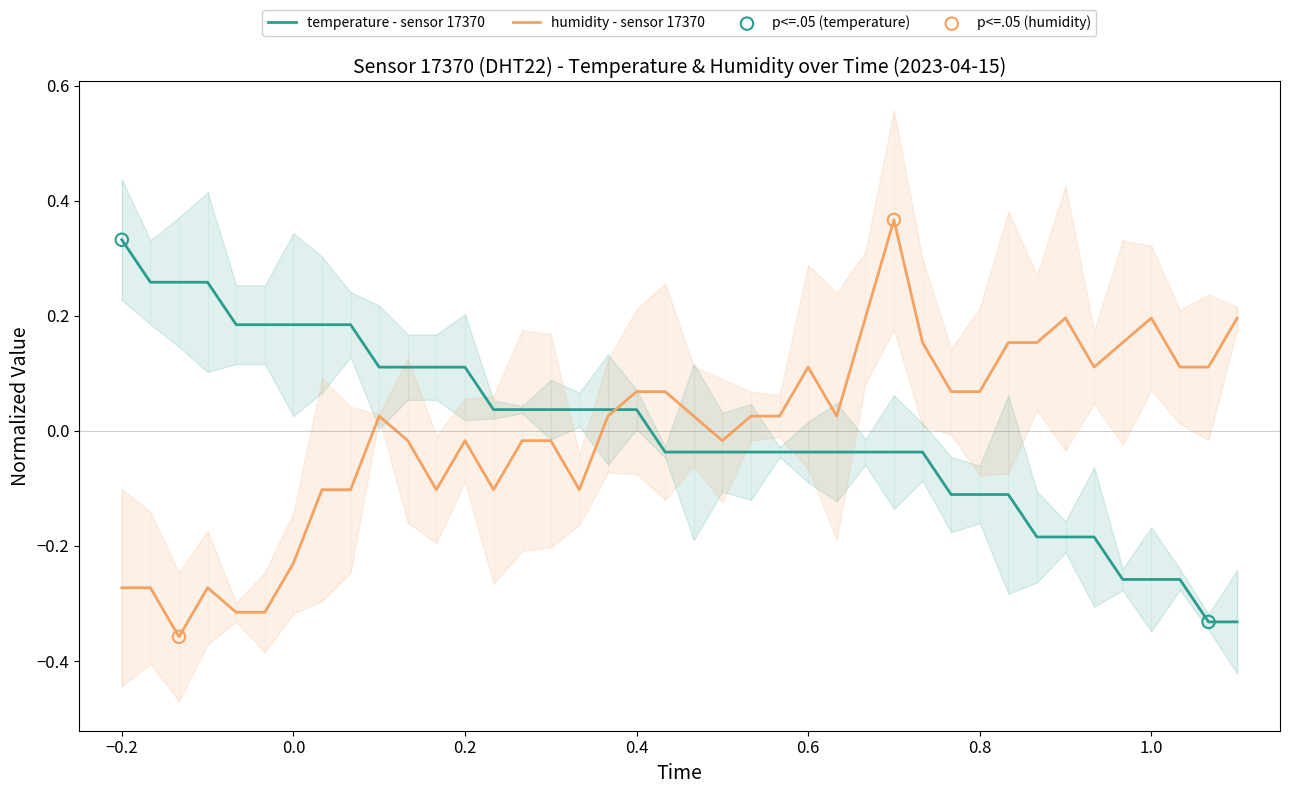

Which series has the largest total across all categories?

temperature